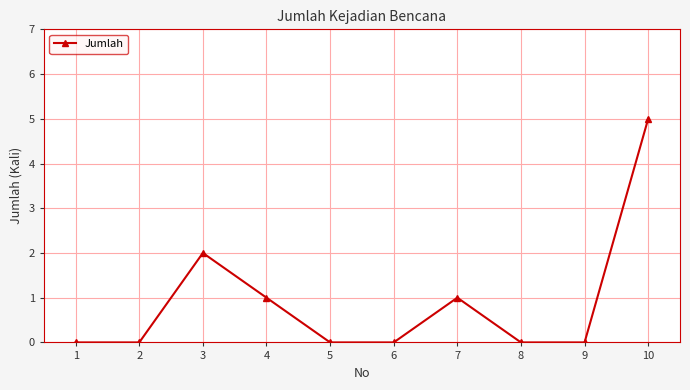

Where is the first local maximum?

3